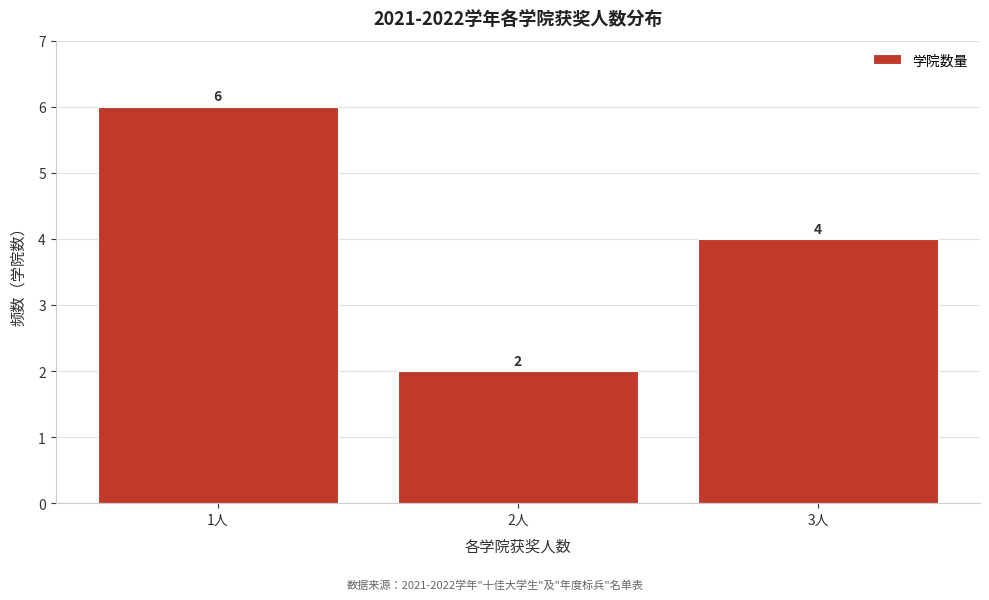

Reading right to left, extract all data points from this chart.

4	2	6